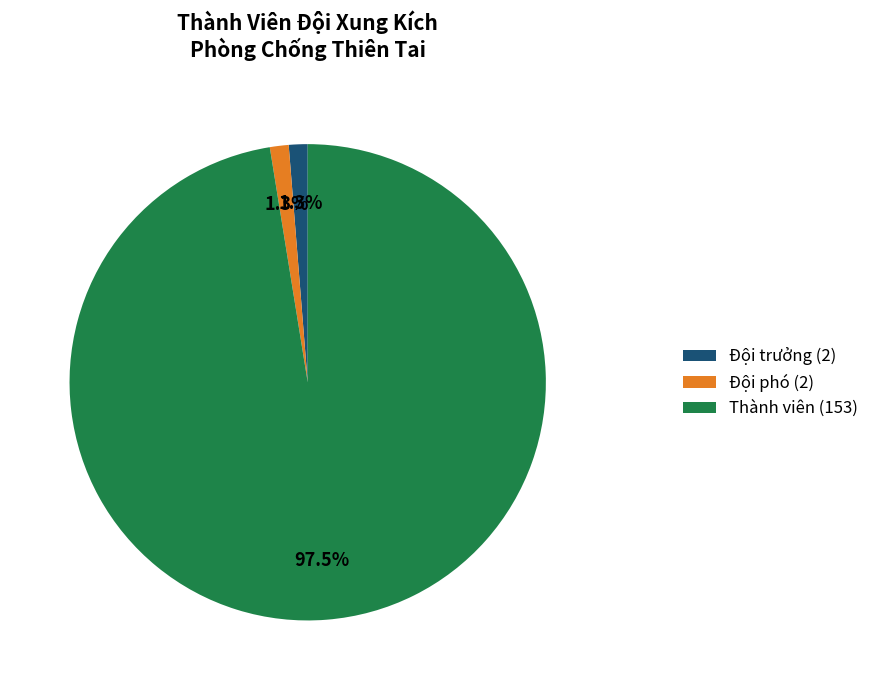

The Đội phó slice represents 1% of the pie. True or false?

True